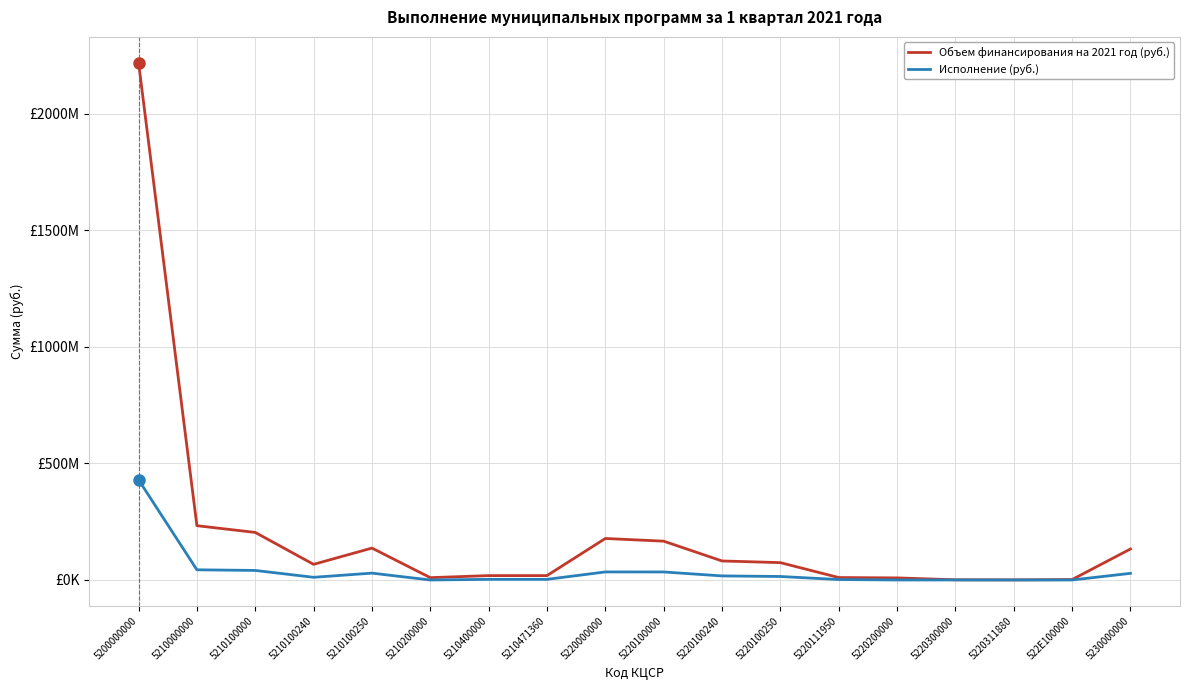

Between 5210400000 and 5220100000, which series saw the biggest shift?

Объем финансирования на 2021 год (руб.)